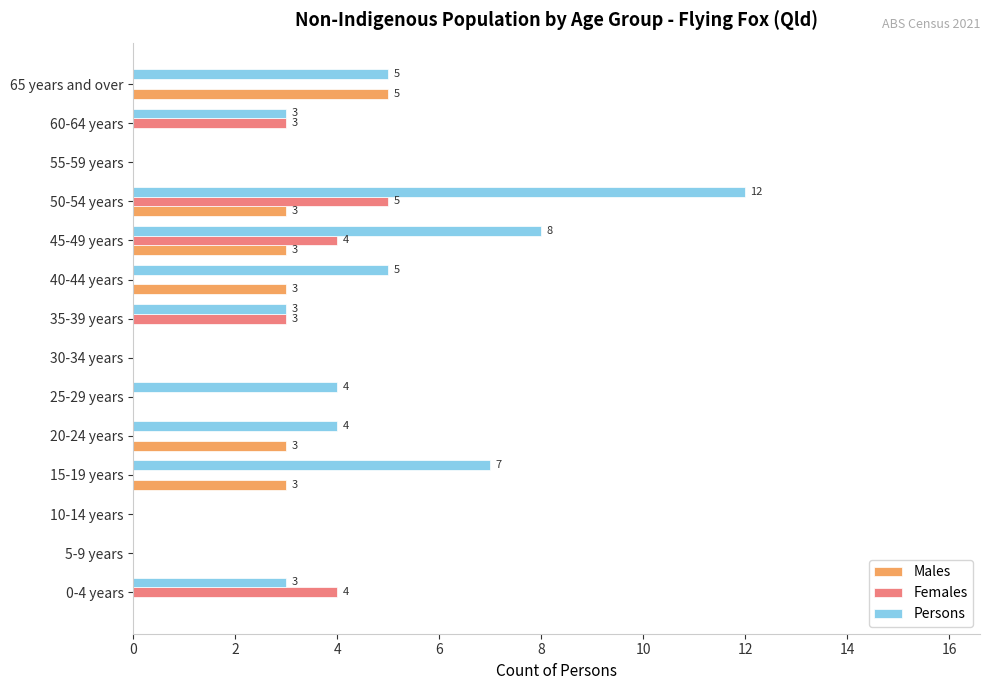

What are all the series names shown in the legend?

Males, Females, Persons